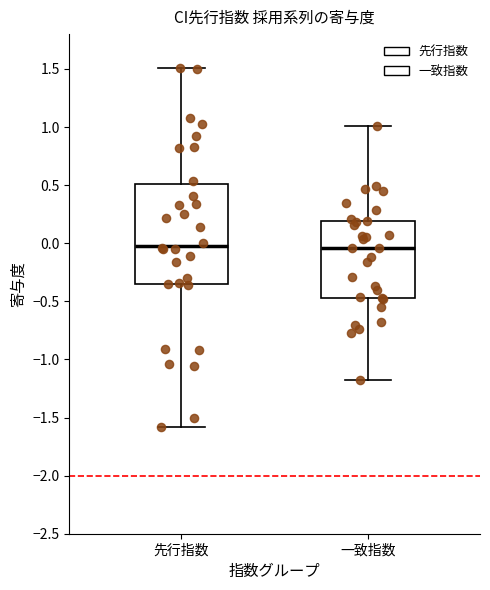

Which box is the tallest, from its lower edge to its upper edge?

先行指数